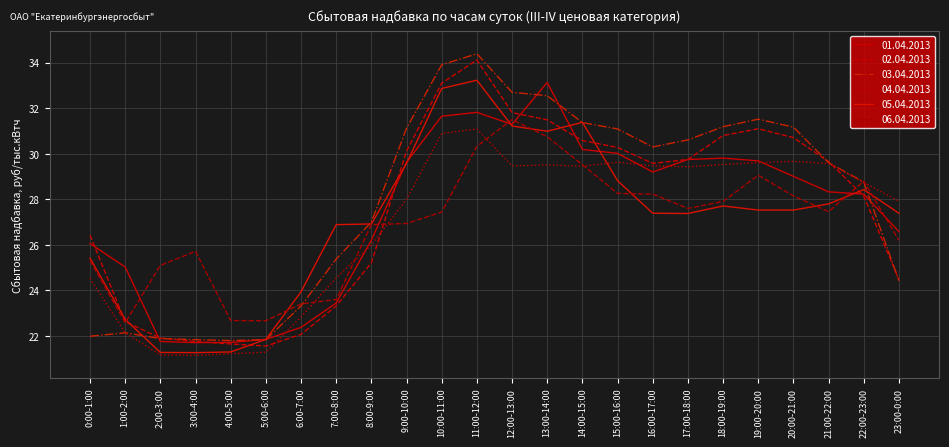

What is the value of the 04.04.2013 point at the 23rd from the left?

28.7